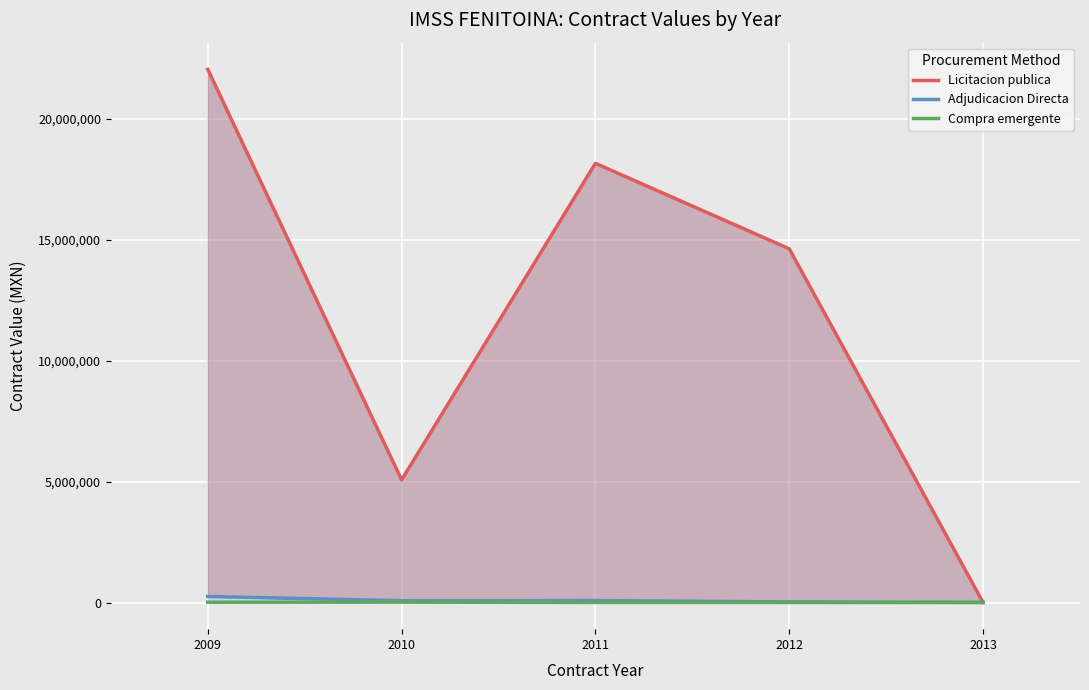

Which series changed the most between 2010 and 2013?

Licitacion publica